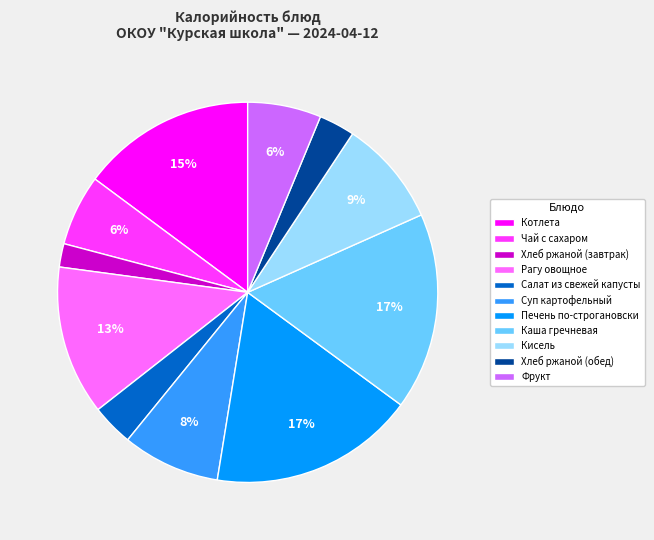

Does Печень по-строгановски represent more than half of the total?

No